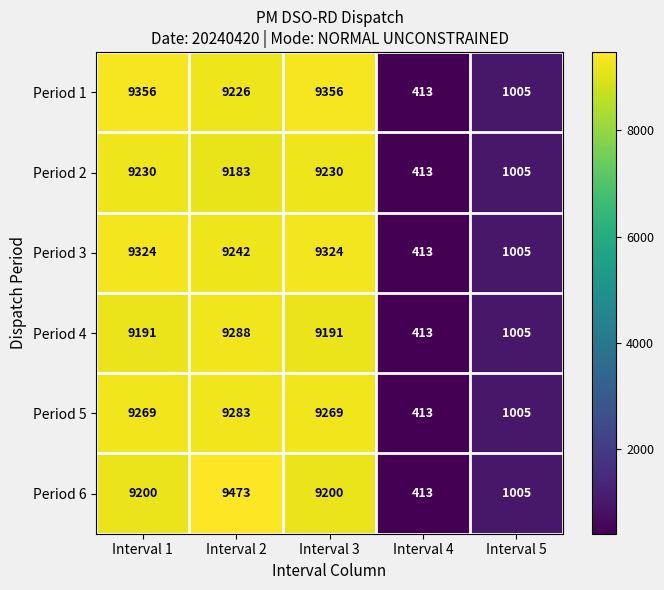

At which category is the sum across all series the highest?

Interval 2